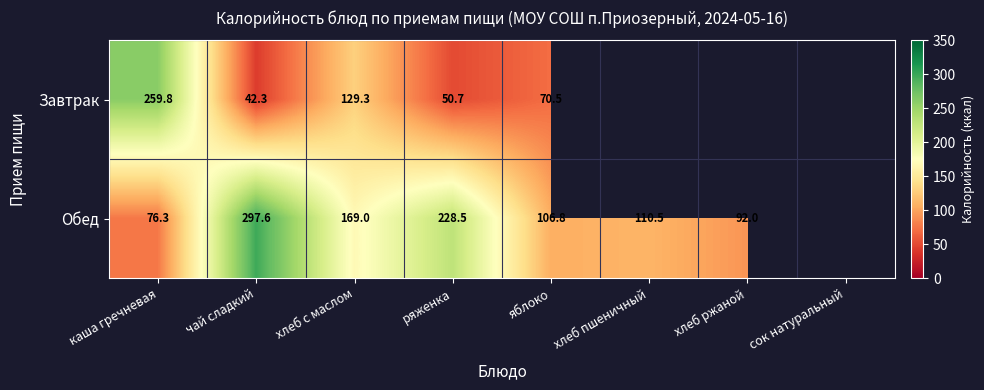

The value of Завтрак at ряженка is 27.3. True or false?

False